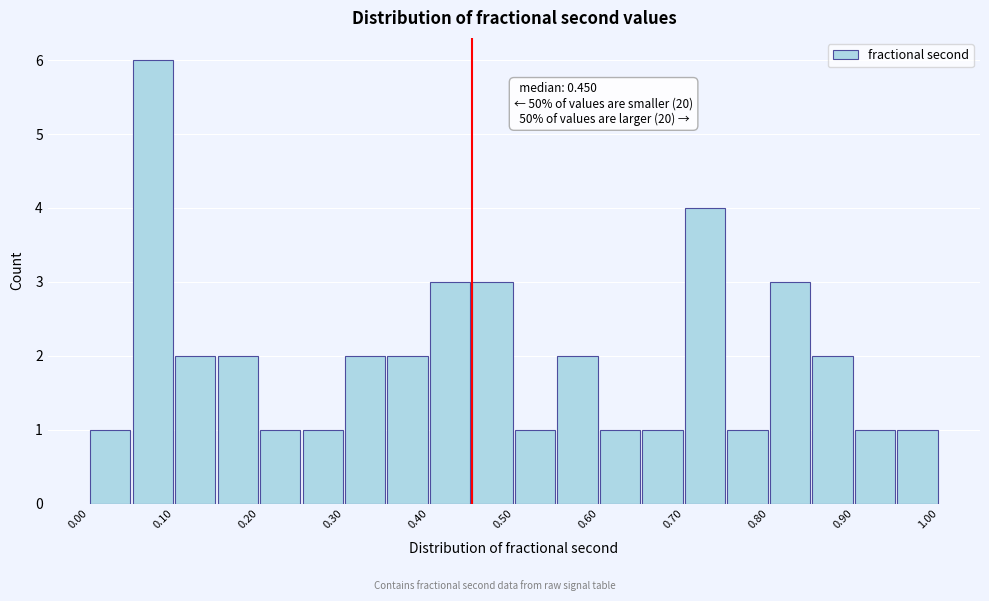

Which range on the x-axis has the tallest bar?

0.05 to 0.10